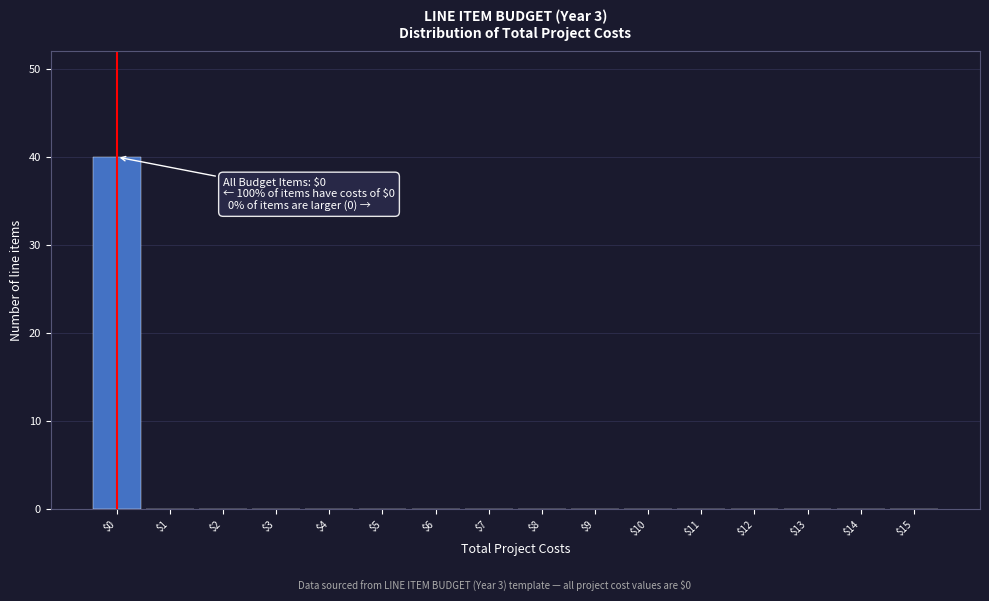

Which range on the x-axis has the tallest bar?

-0.5 to 0.5